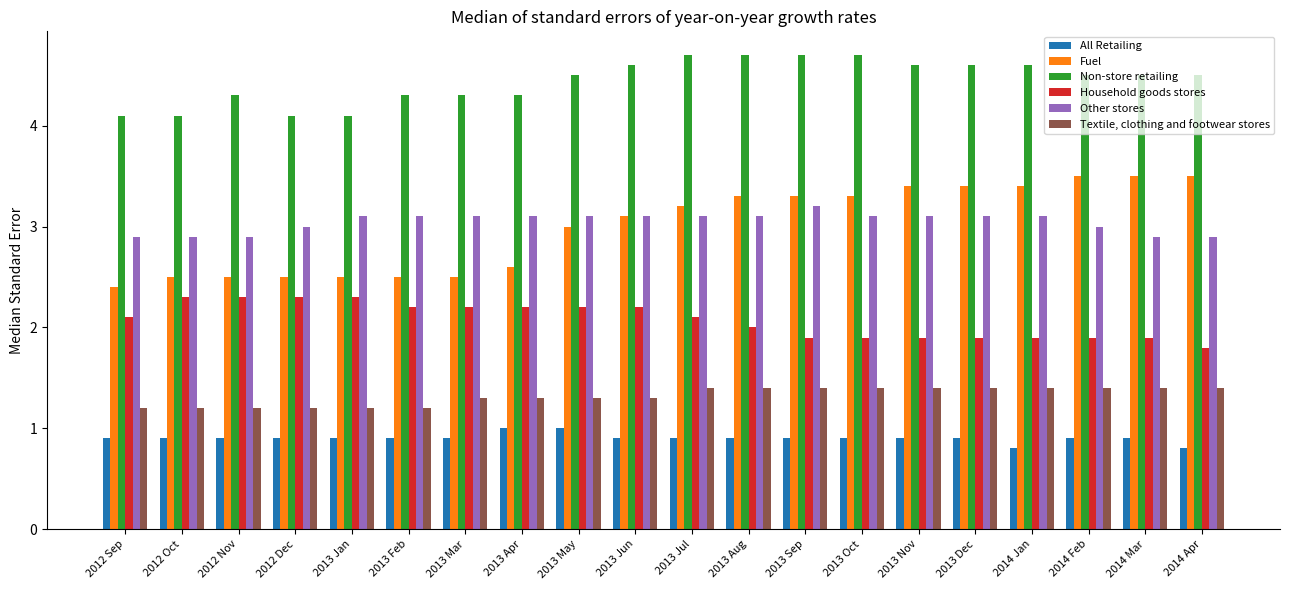

The value of All Retailing at 2012 Sep is 1.3. True or false?

False